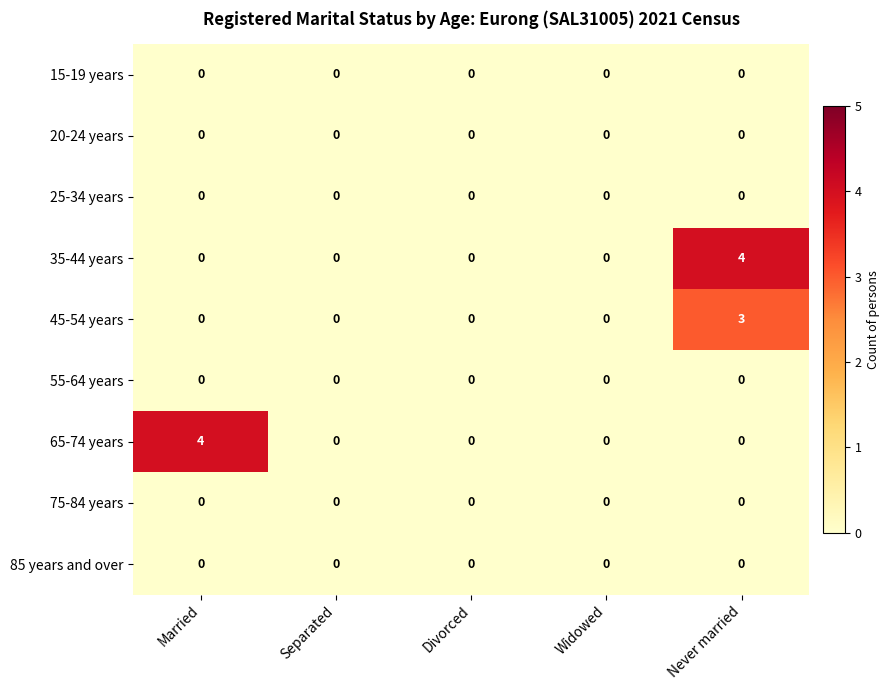

How many series are shown in this chart?

9